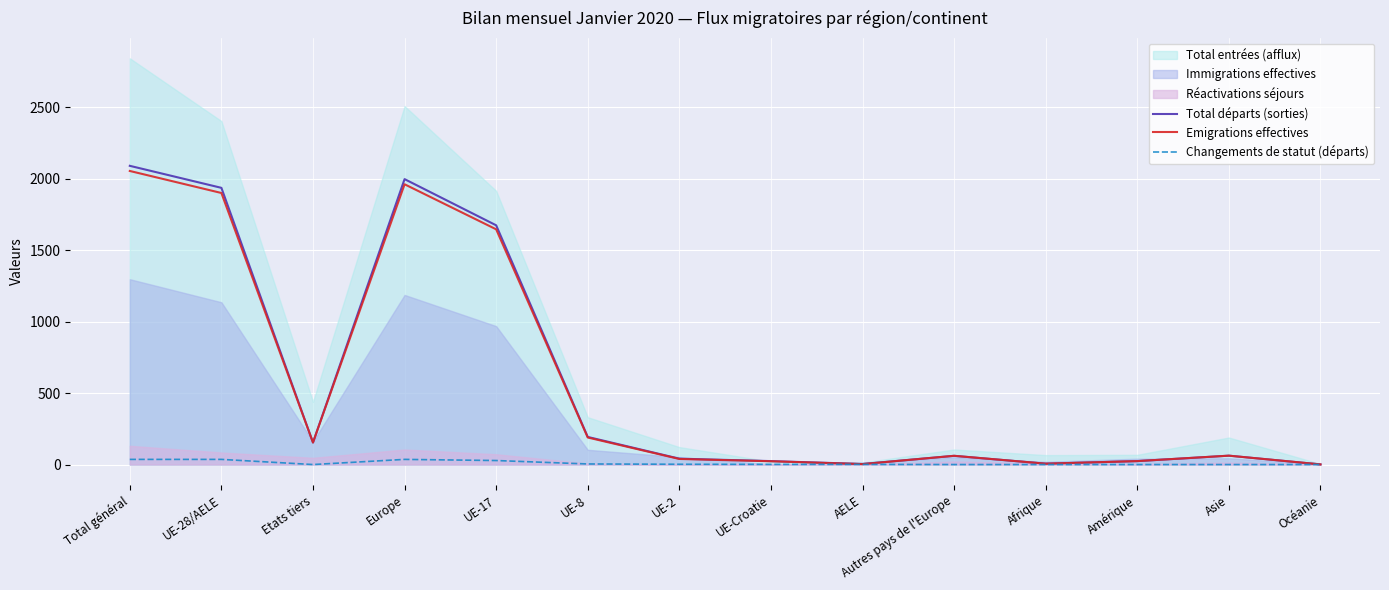

Where is the first local maximum for Total départs (sorties)?

Europe